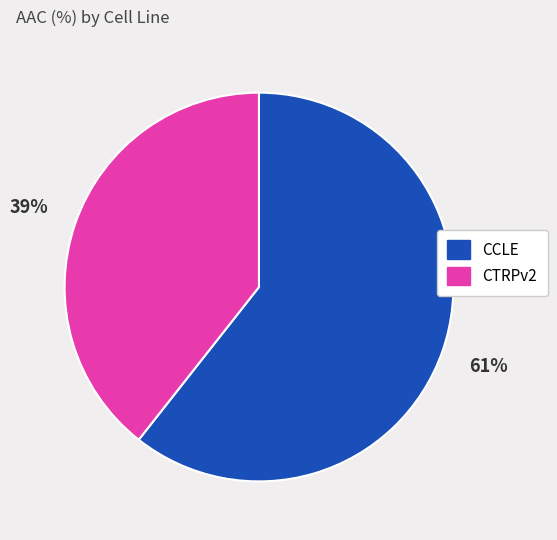

Combined, do CTRPv2 and CCLE account for over 50%?

Yes